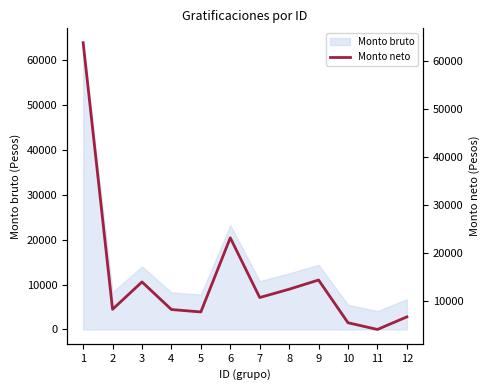

At which category does the data reach its first local valley?

2